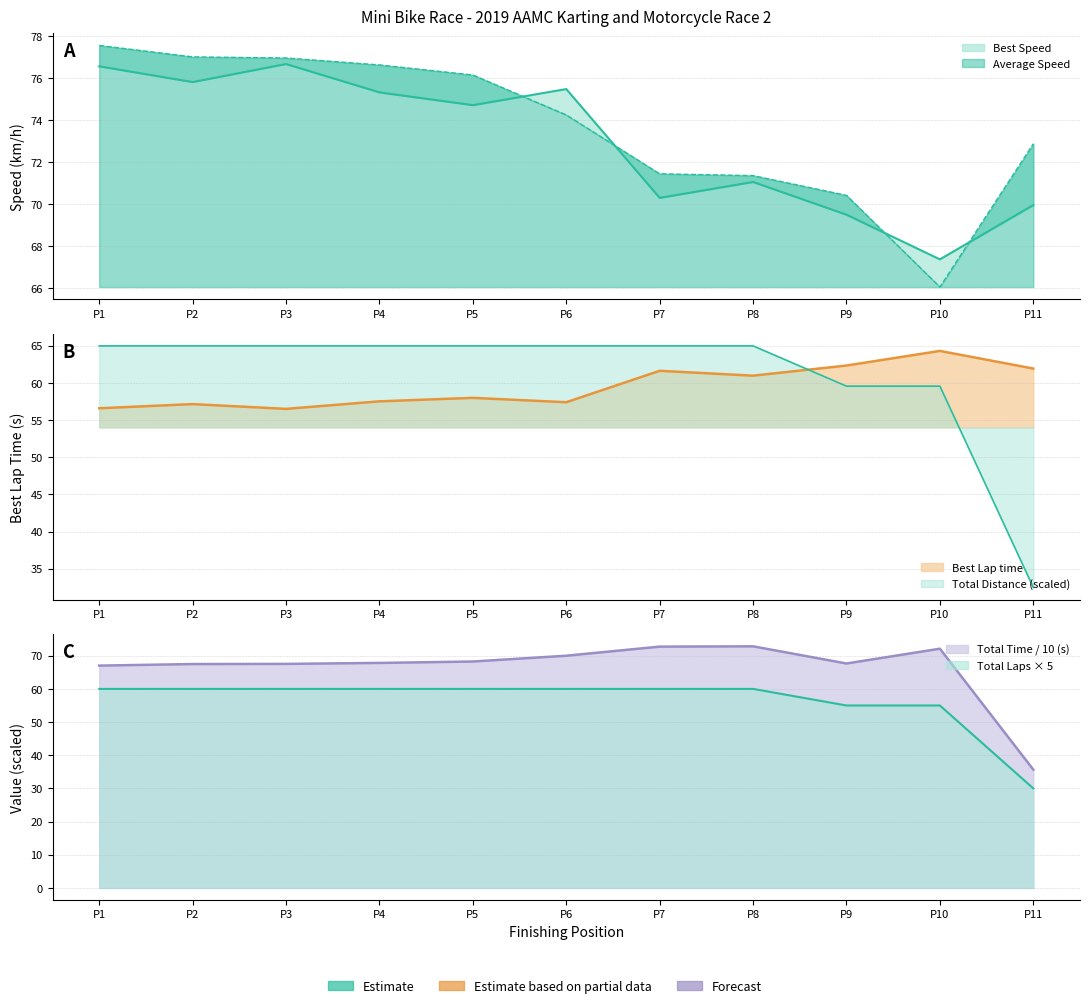

How many series are shown in this chart?

6